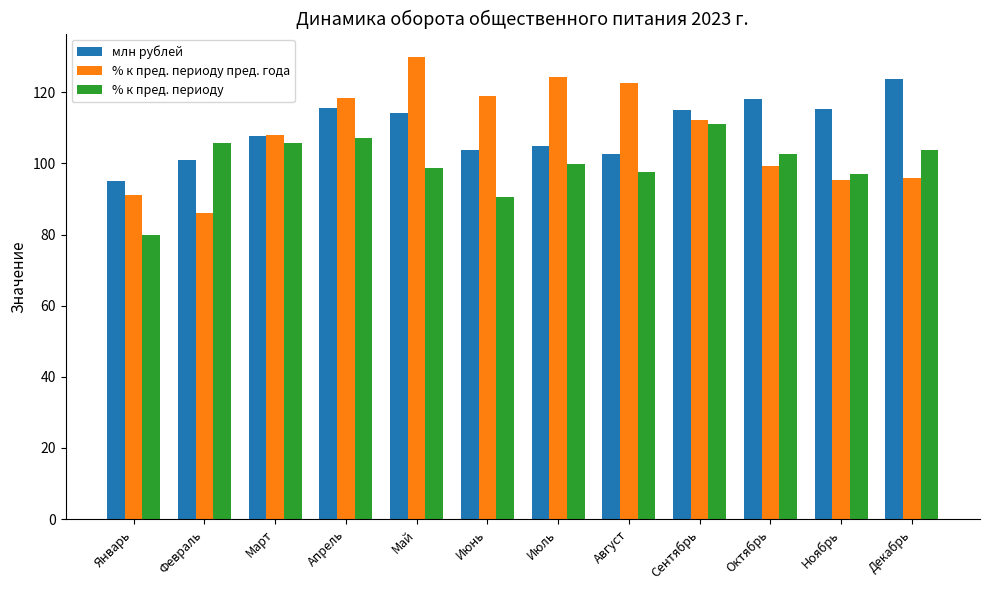

Which category has the lowest value in the млн рублей series?

Январь